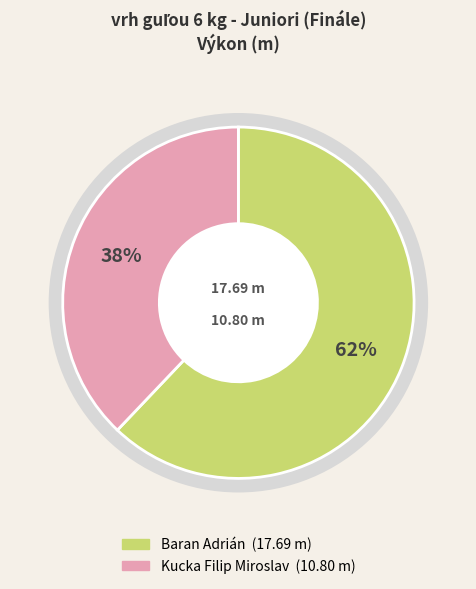

The Baran Adrián slice represents 62% of the pie. True or false?

True